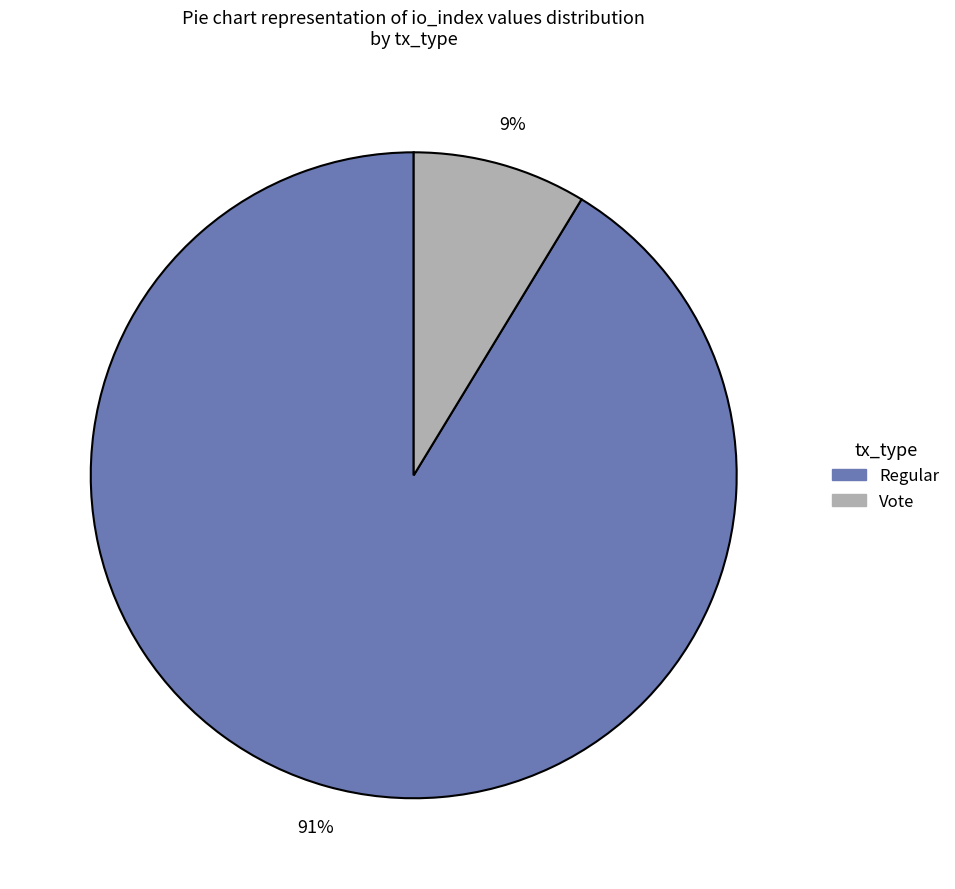

Which category has the smallest portion of the pie?

Vote